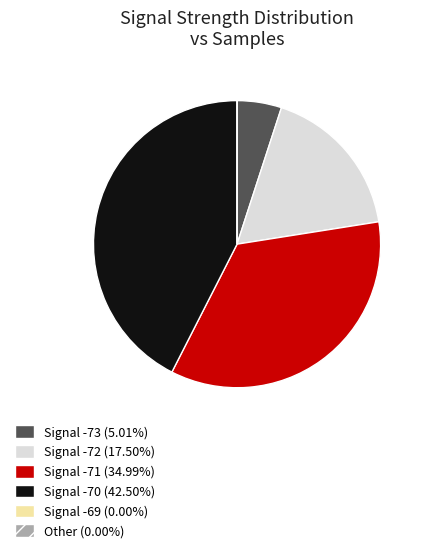

Is there any slice that represents more than half of the pie?

No